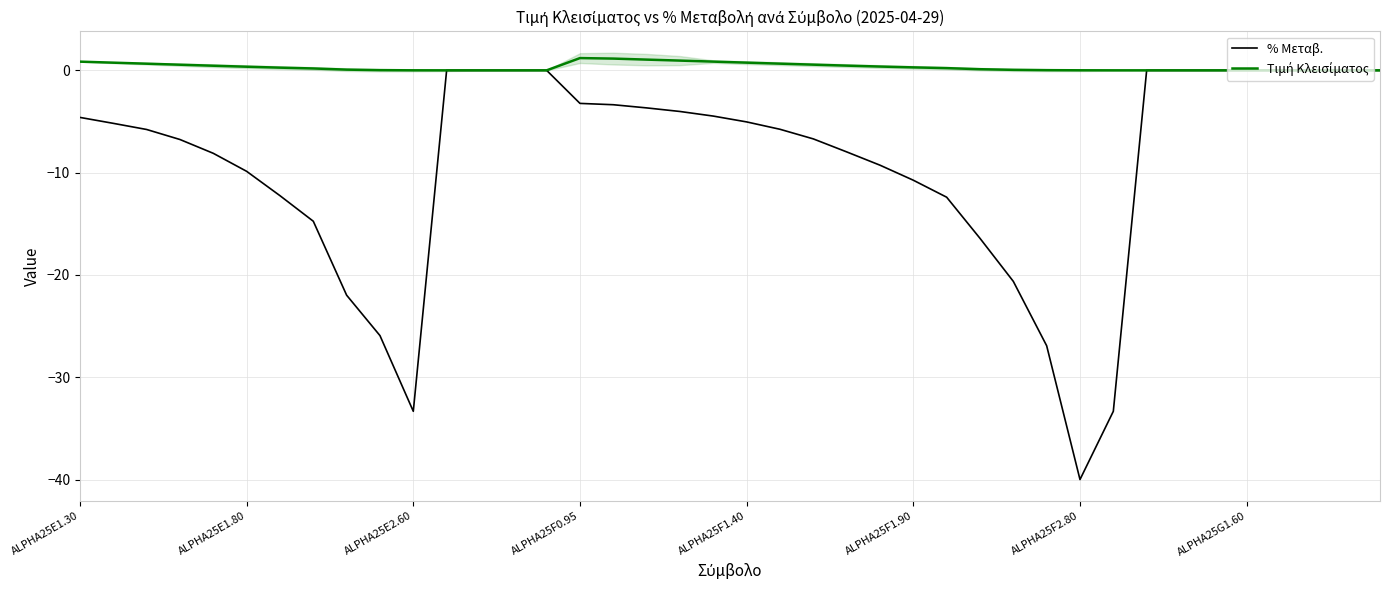

Is it true that % Μεταβ. equals -2.2 at ALPHA25E1.30?

False